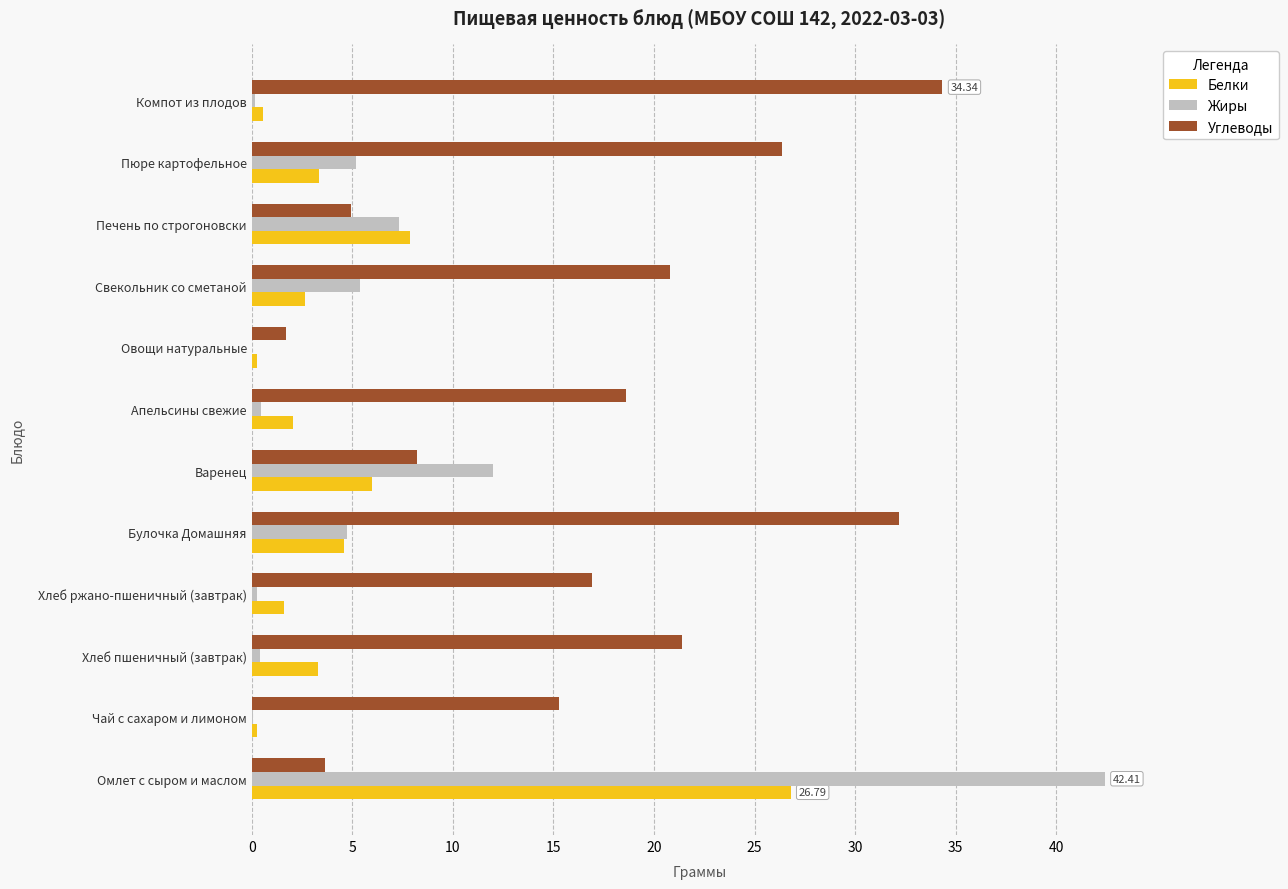

Is the value of Белки at Чай с сахаром и лимоном greater than the value of Углеводы at Булочка Домашняя?

No